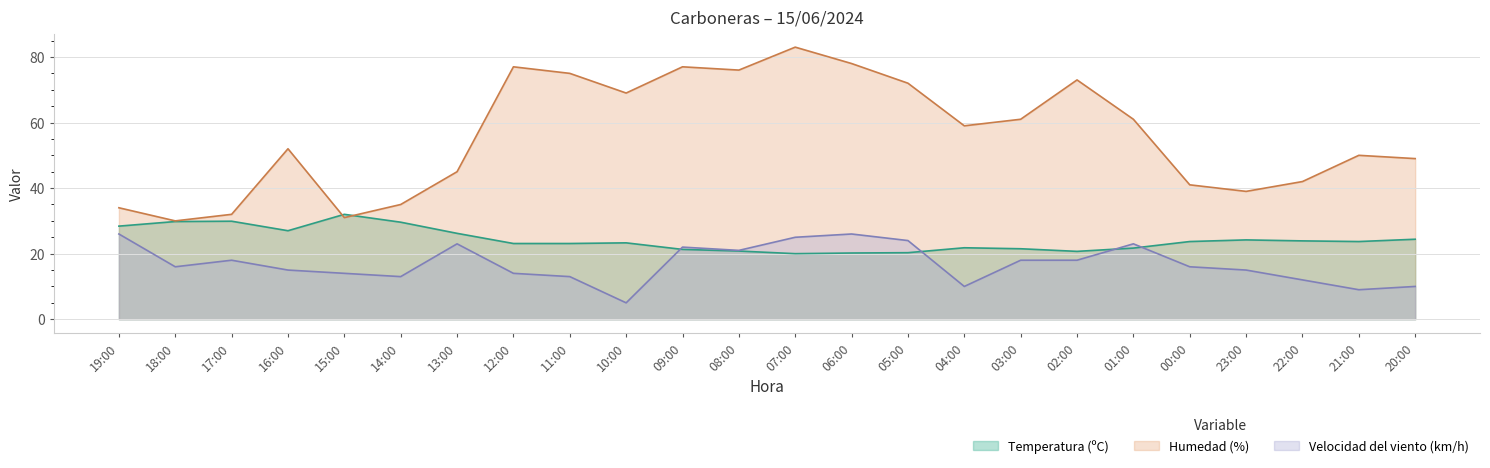

The Humedad (%) series shows 118.6 at 11:00. True or false?

False